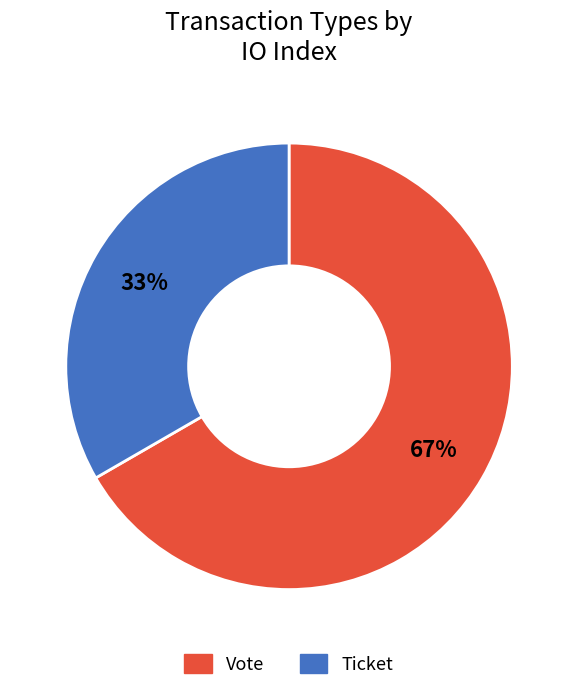

Combined, do Vote and Ticket account for over 50%?

Yes